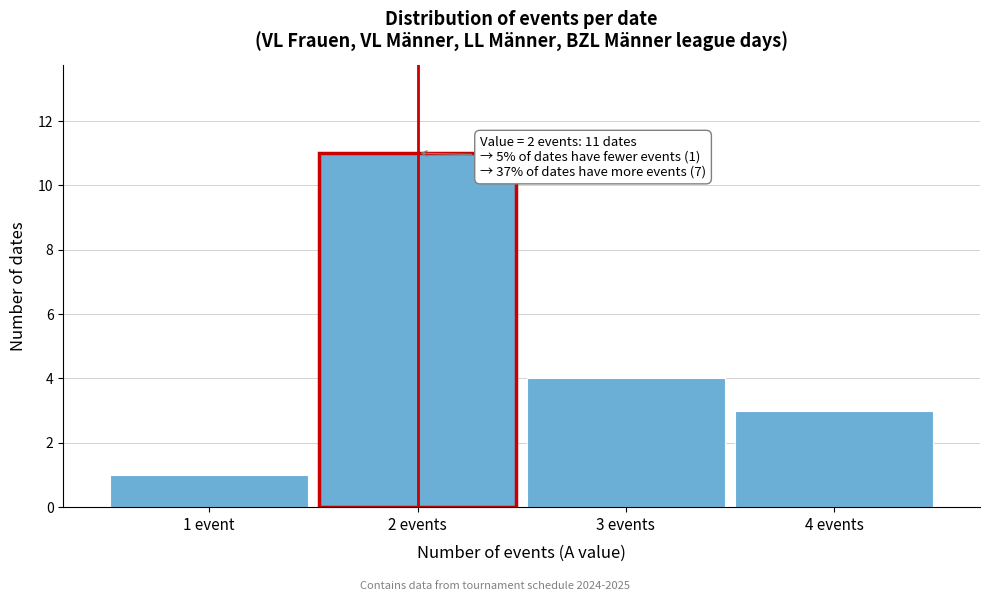

Reading left to right, transcribe all the data shown in this chart.

1 event=1	2 events=11	3 events=4	4 events=3